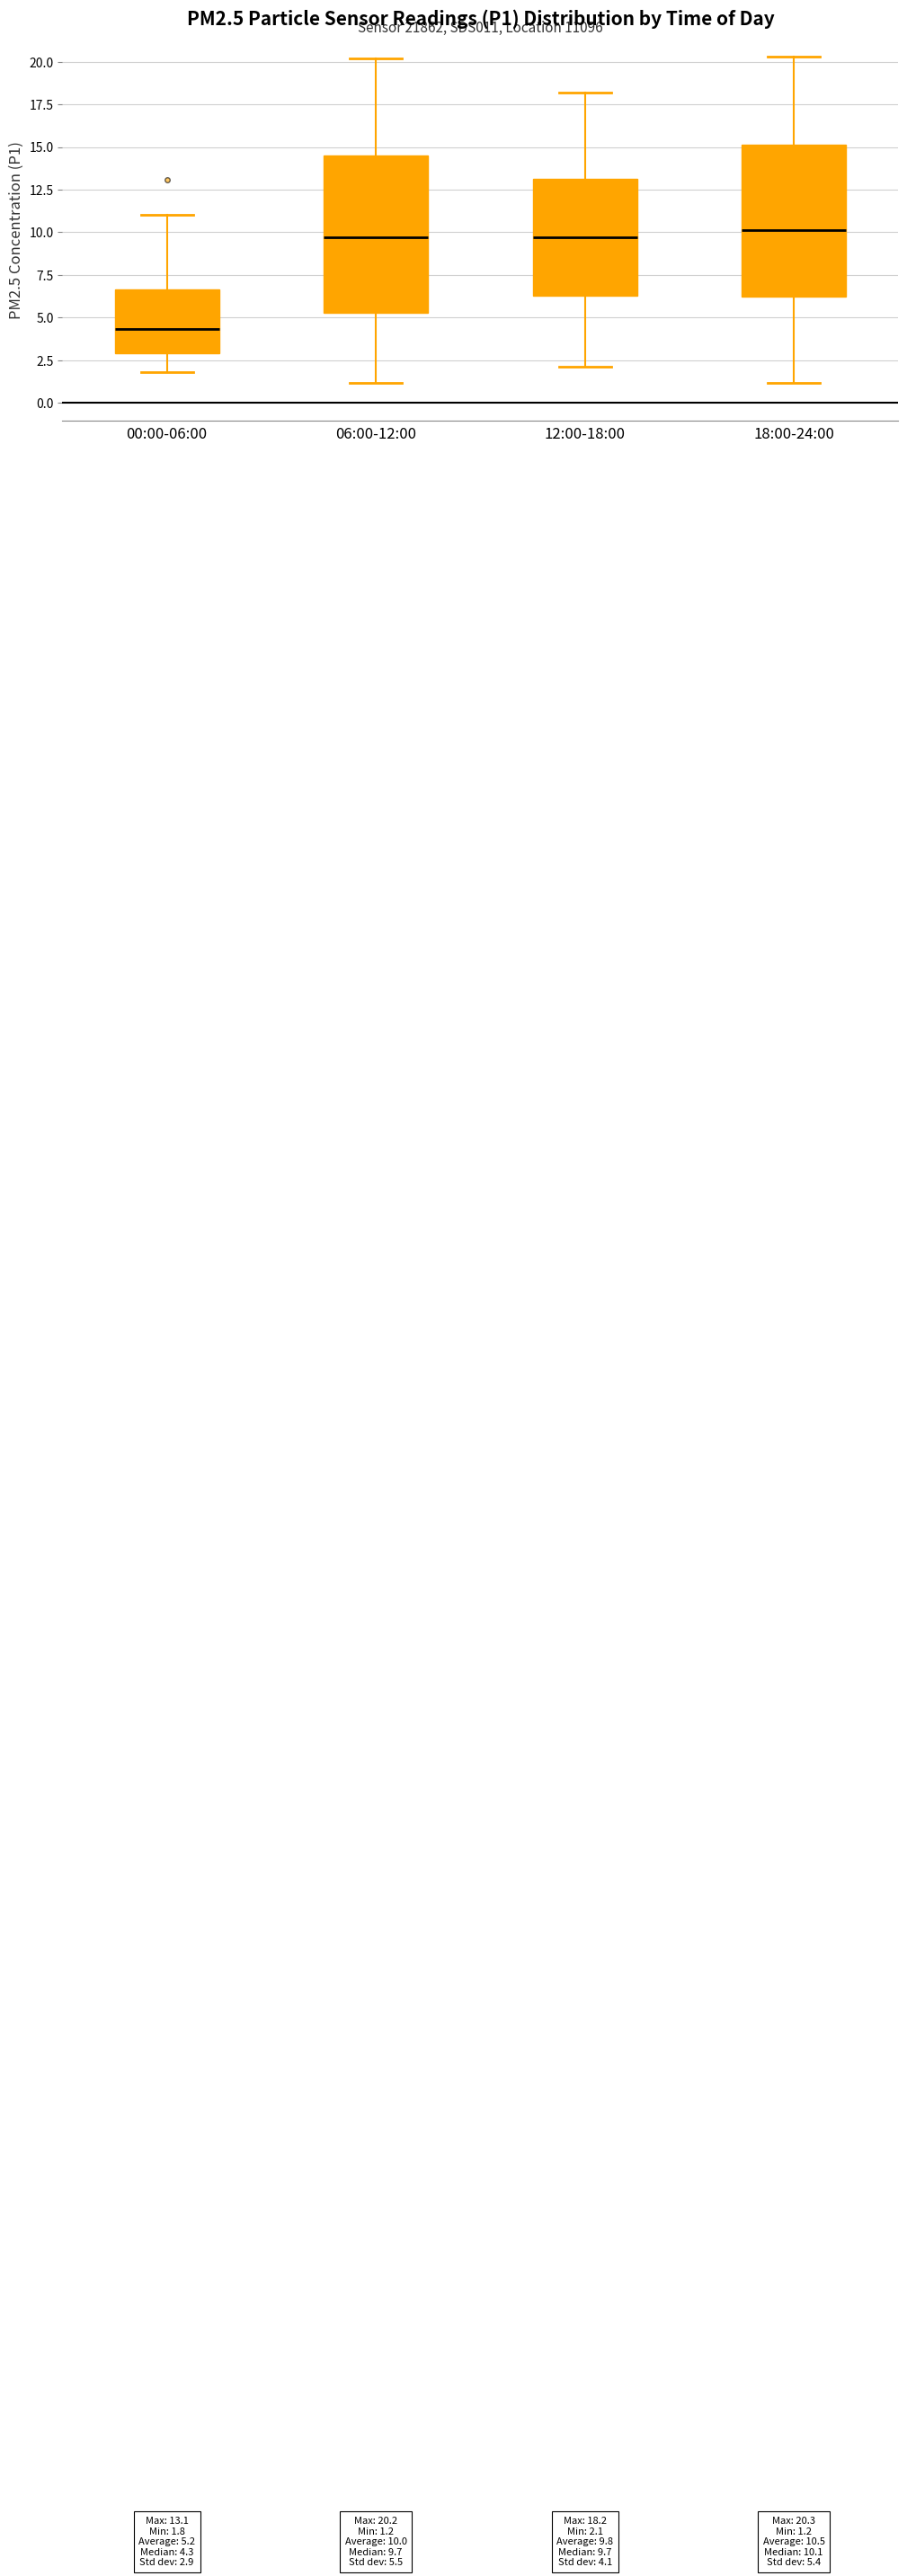

Which box's median line is the lowest?

00:00-06:00